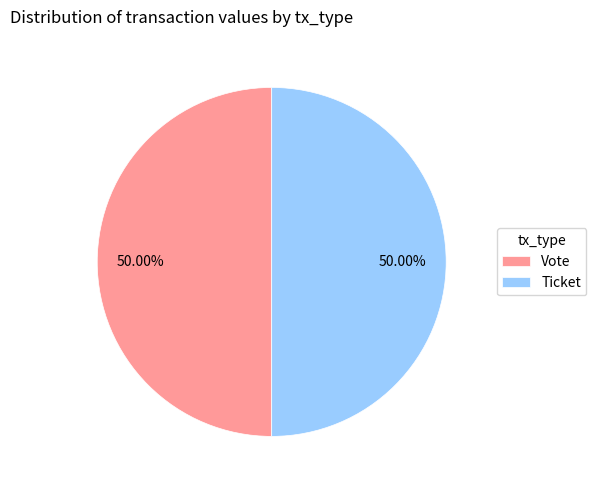

What is the ratio of the value at Vote to the value at Ticket?

1.0